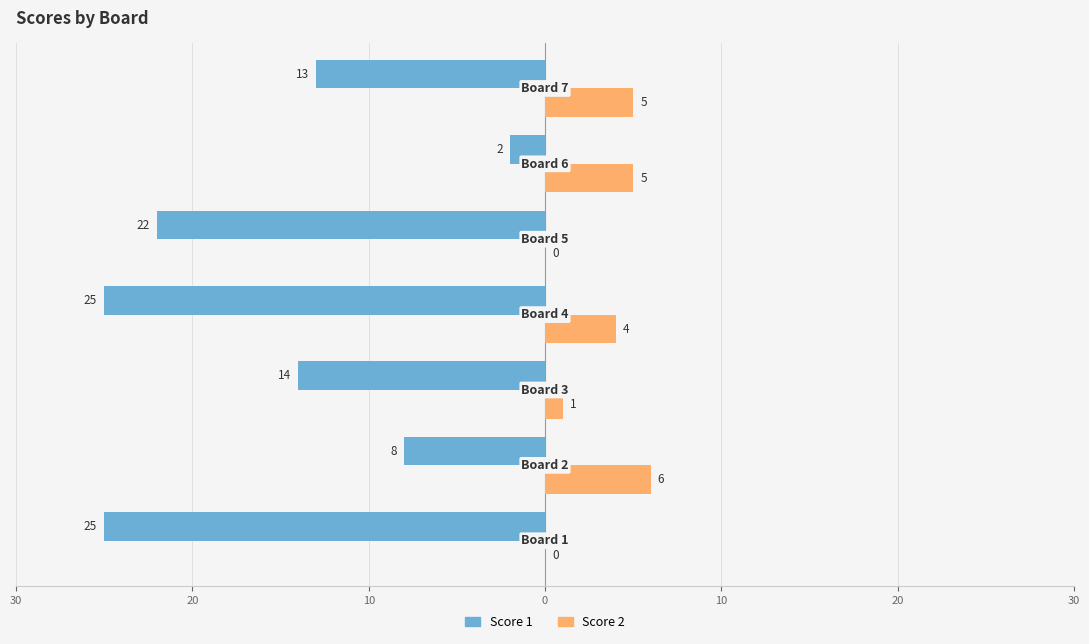

What are all the series names shown in the legend?

Score 1, Score 2